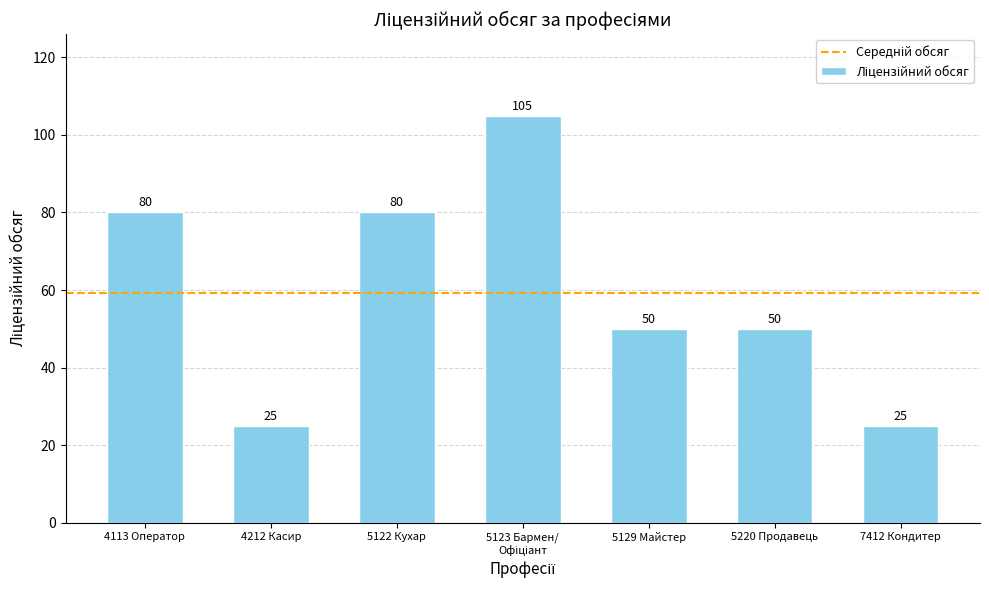

The chart shows a value of 50 at 5220 Продавець. True or false?

True